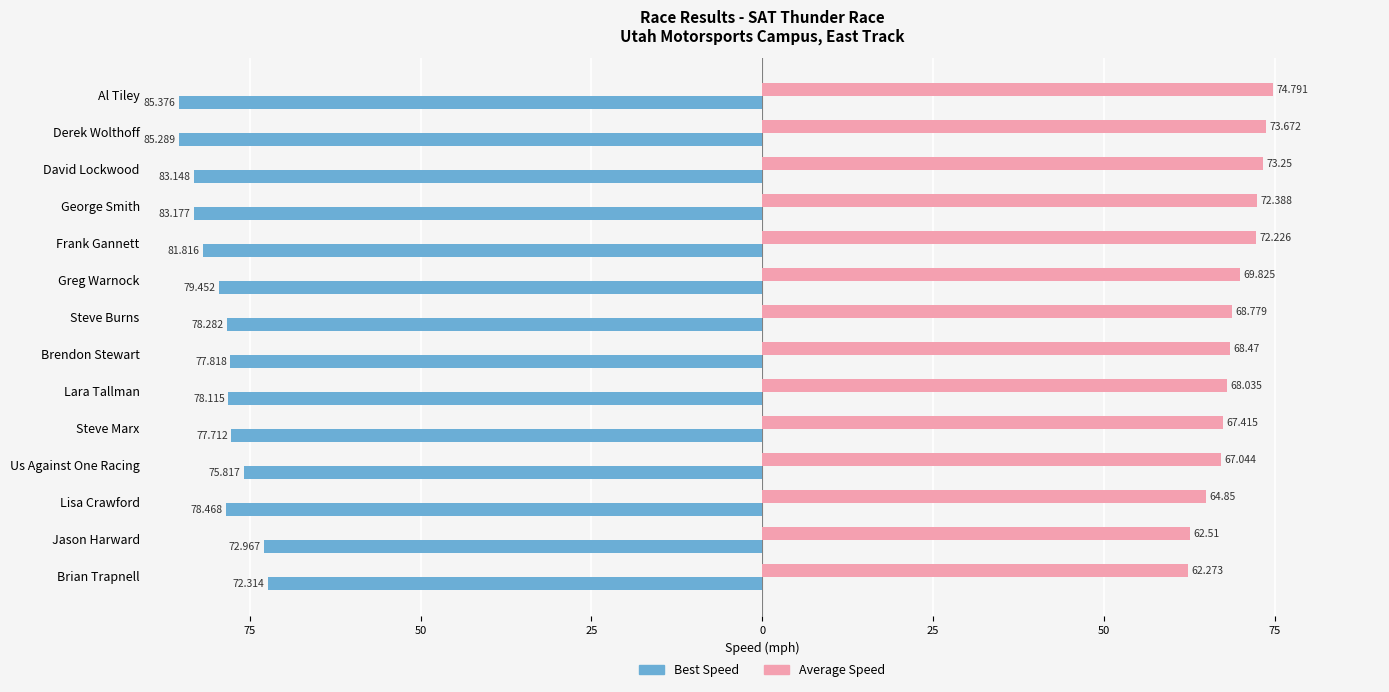

What is the difference between the maximum and minimum values in the Average Speed series?

12.5